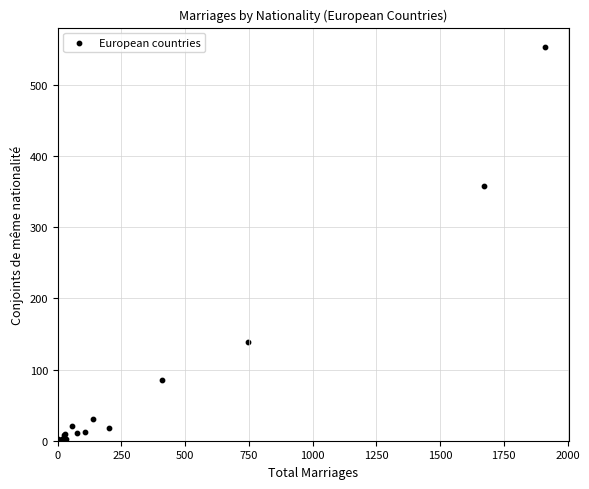

What Y value in the scatter plot is closest to 276?

358